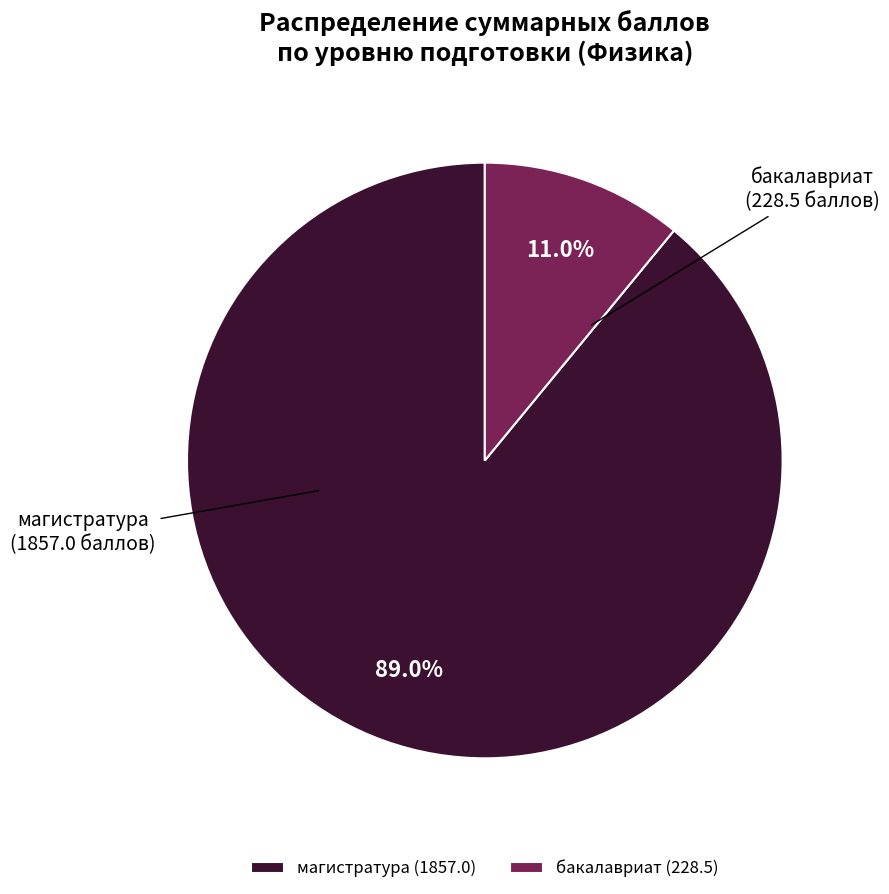

Is there any slice that represents more than half of the pie?

Yes